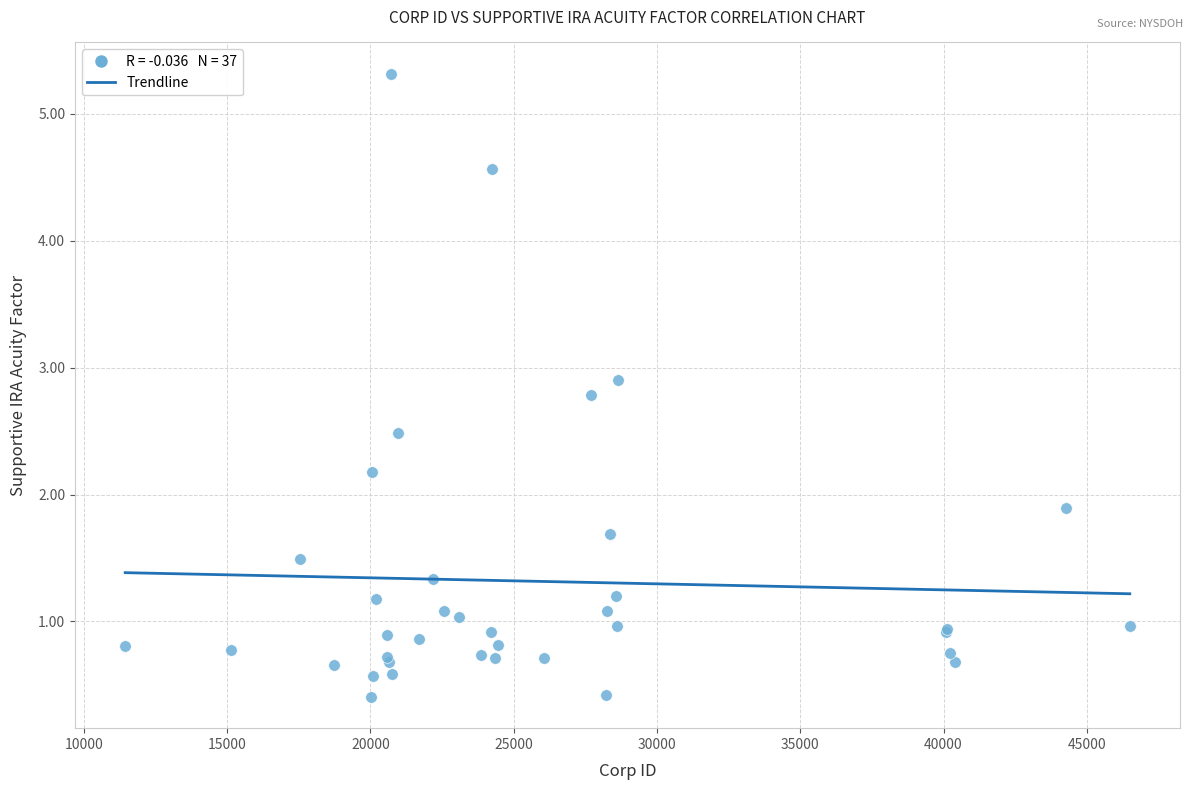

What Y value in the scatter plot is closest to 2?

1.9